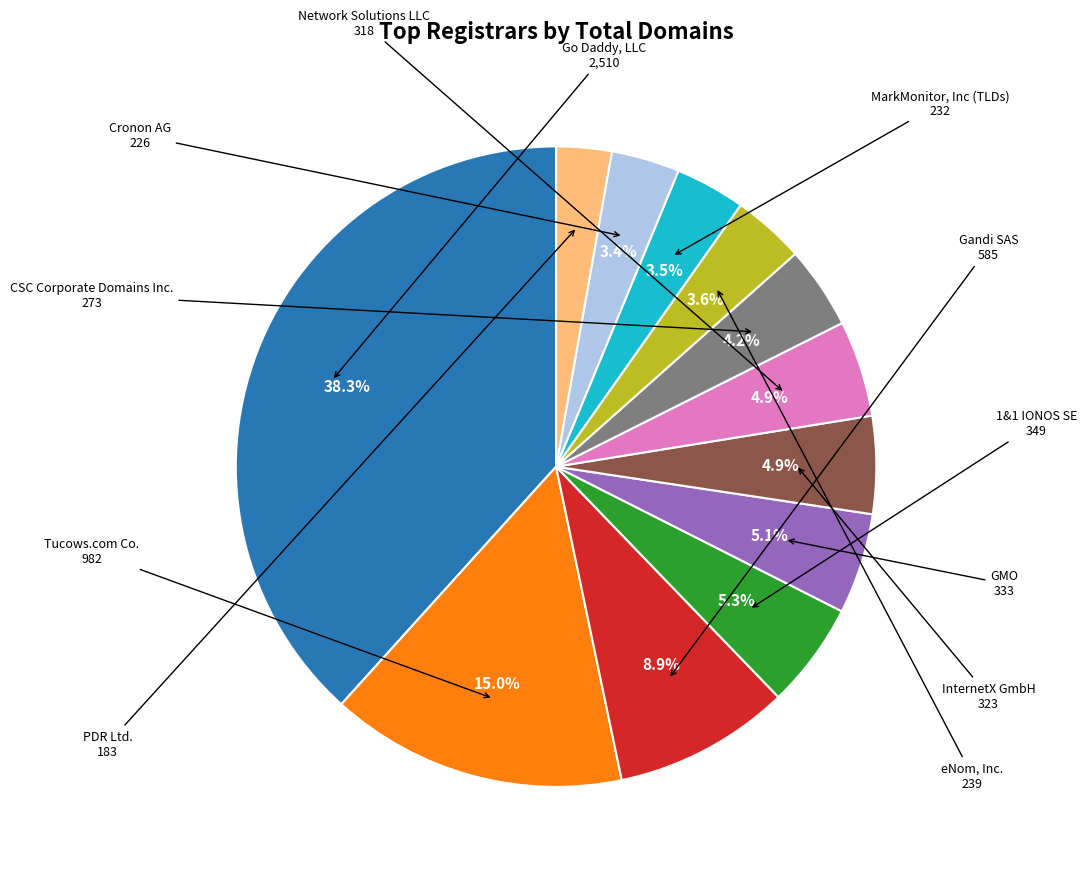

Is there any slice that represents more than half of the pie?

No